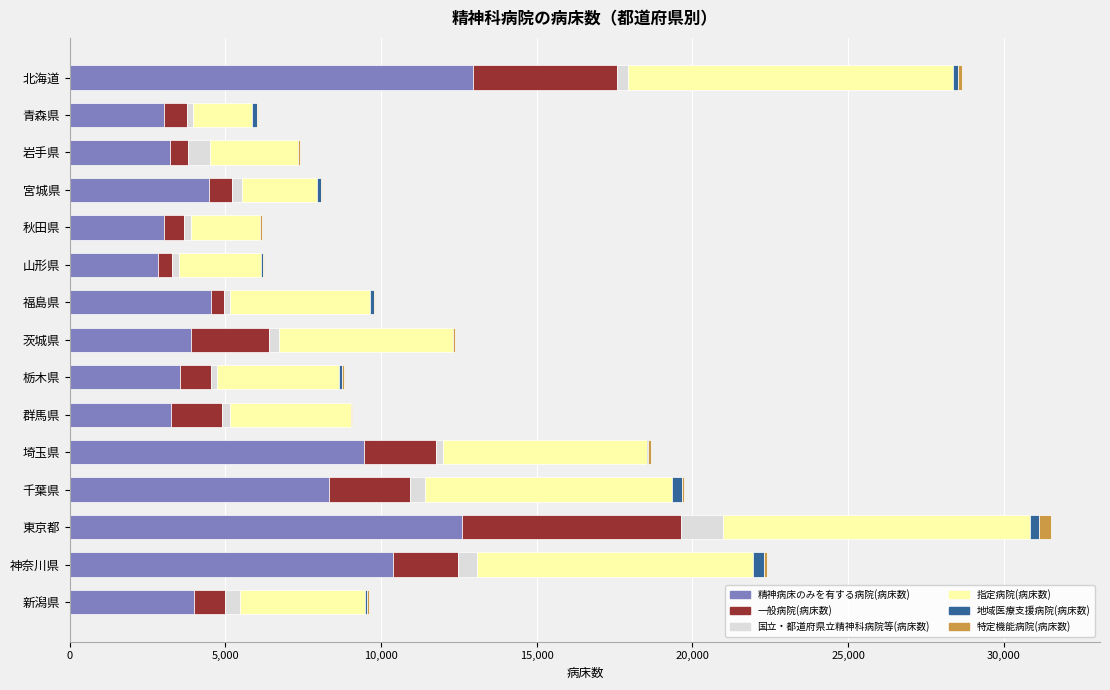

True or false: 精神病床のみを有する病院(病床数) has a value of 9442 at 埼玉県.

True